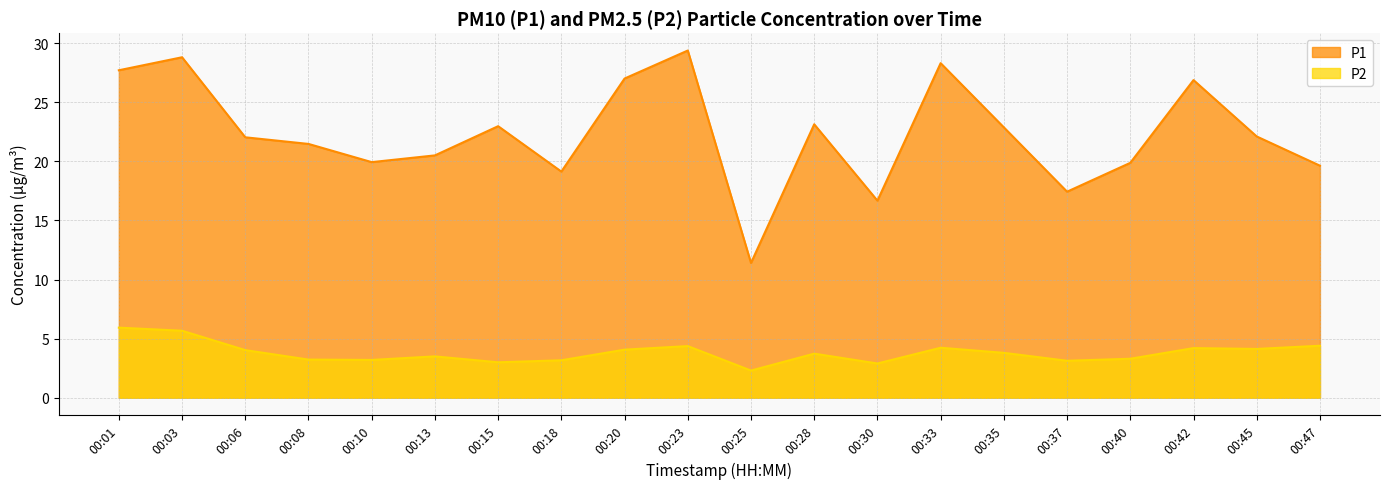

Does the chart display data point markers on the line(s)?

No